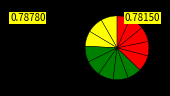

Count the number of slices in the pie.

13